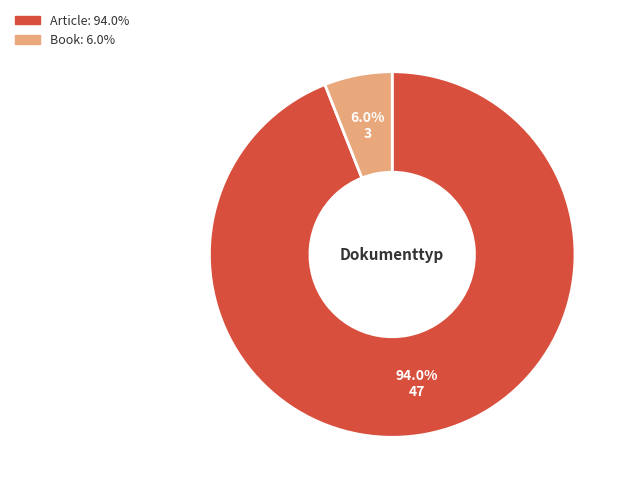

To the nearest percent, what portion does Book represent?

6%